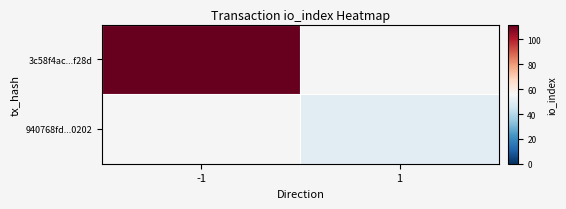

Which category has the highest value in the 940768fd...0202 series?

-1